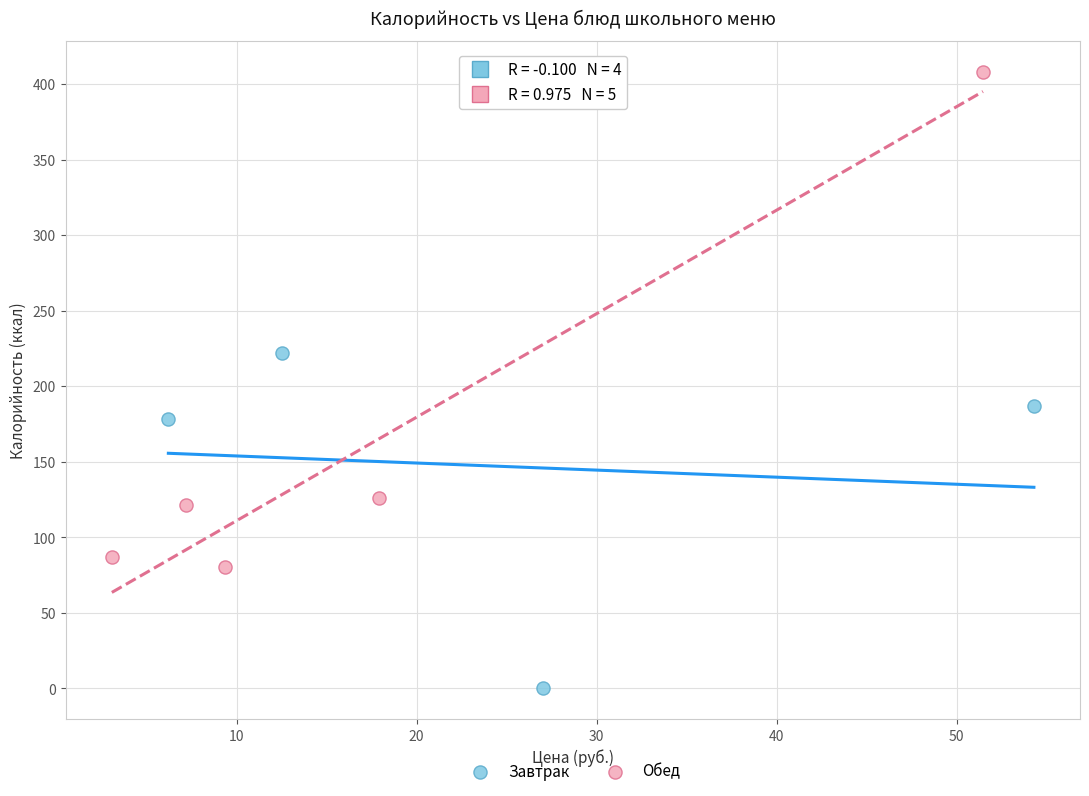

Which series reaches the maximum Y coordinate?

Обед